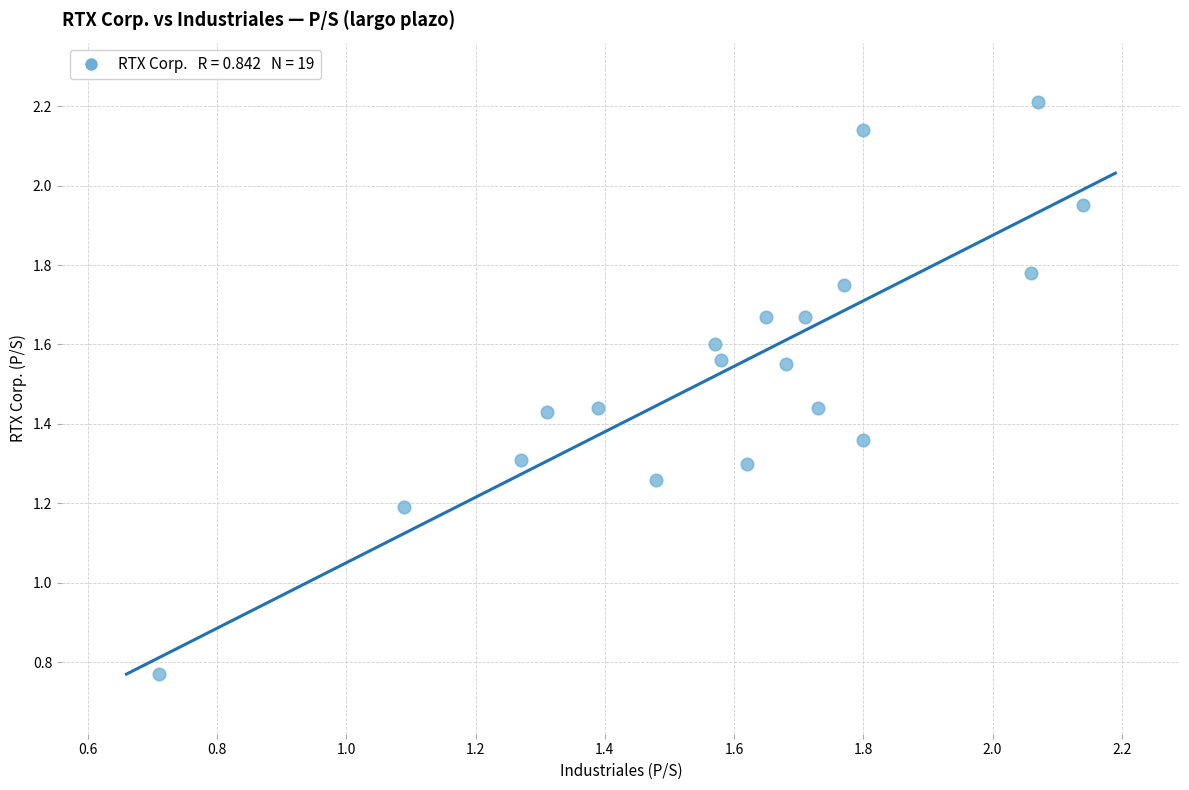

What Y value in the scatter plot is closest to 1?

1.2